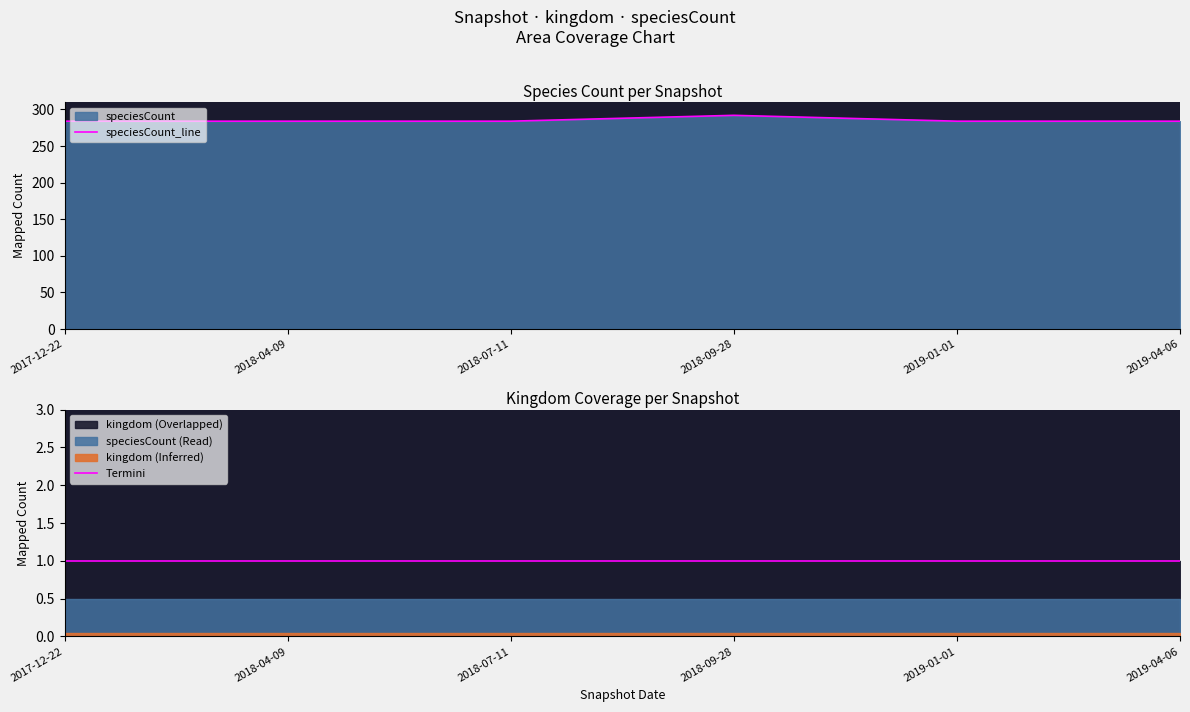

In speciesCount_line, how many points are higher than both neighbors (excluding endpoints)?

1